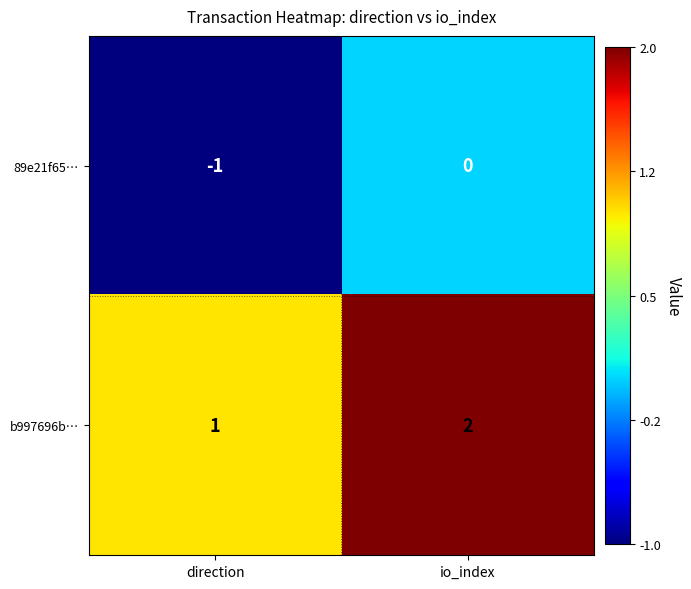

At which label is 89e21f65… closest to 0?

io_index